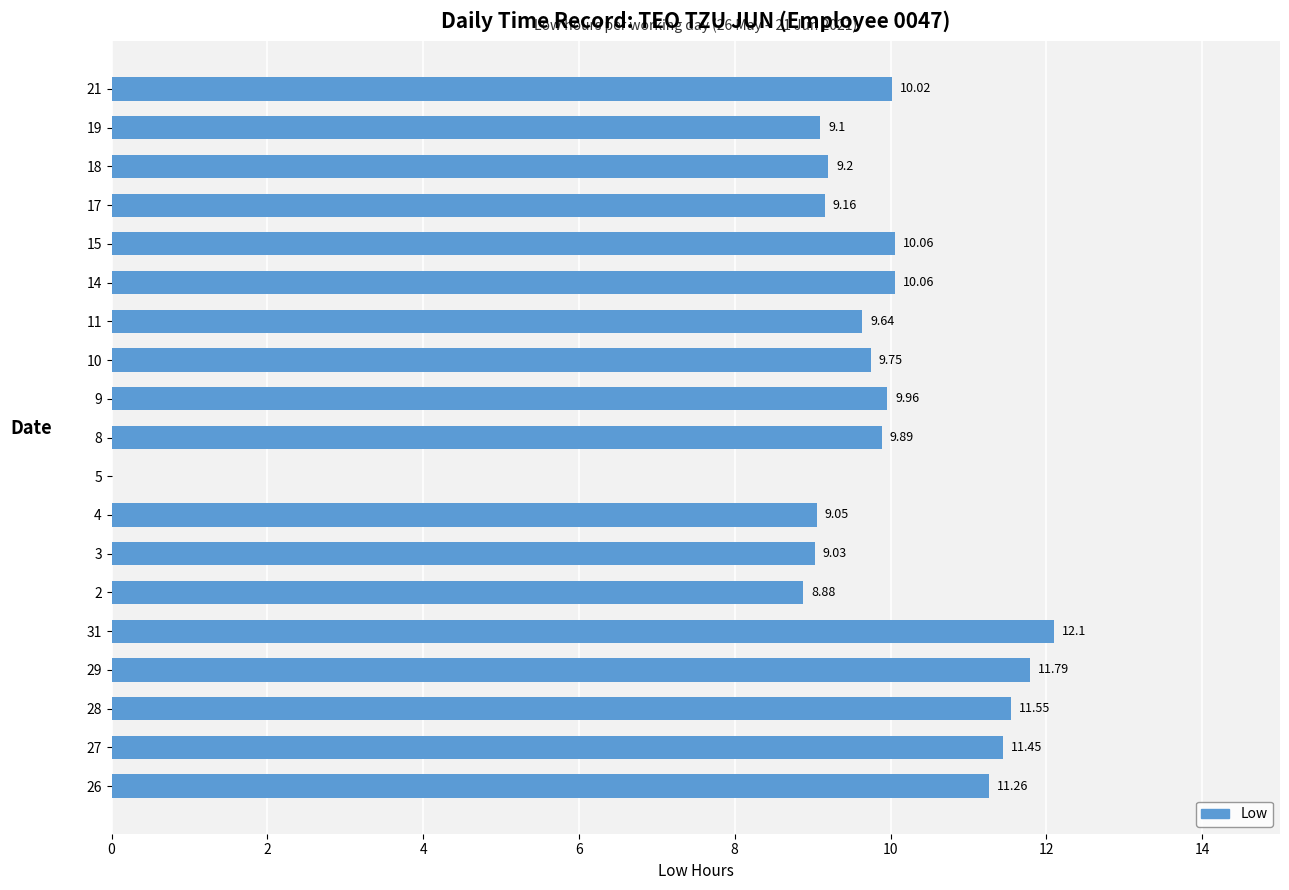

What is the sum of the values at 28 and 15?

21.6